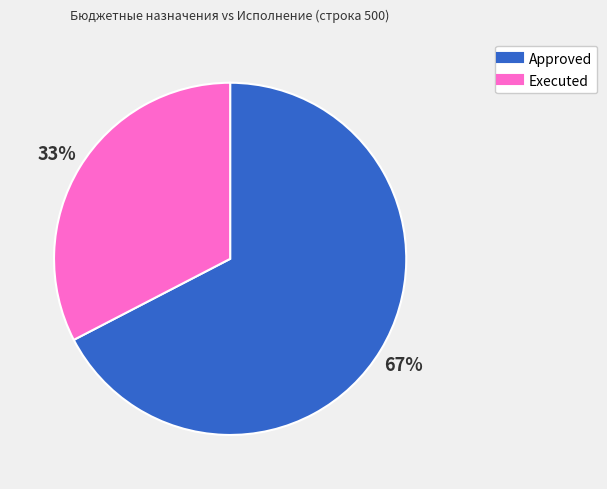

Is there any slice that represents more than half of the pie?

Yes